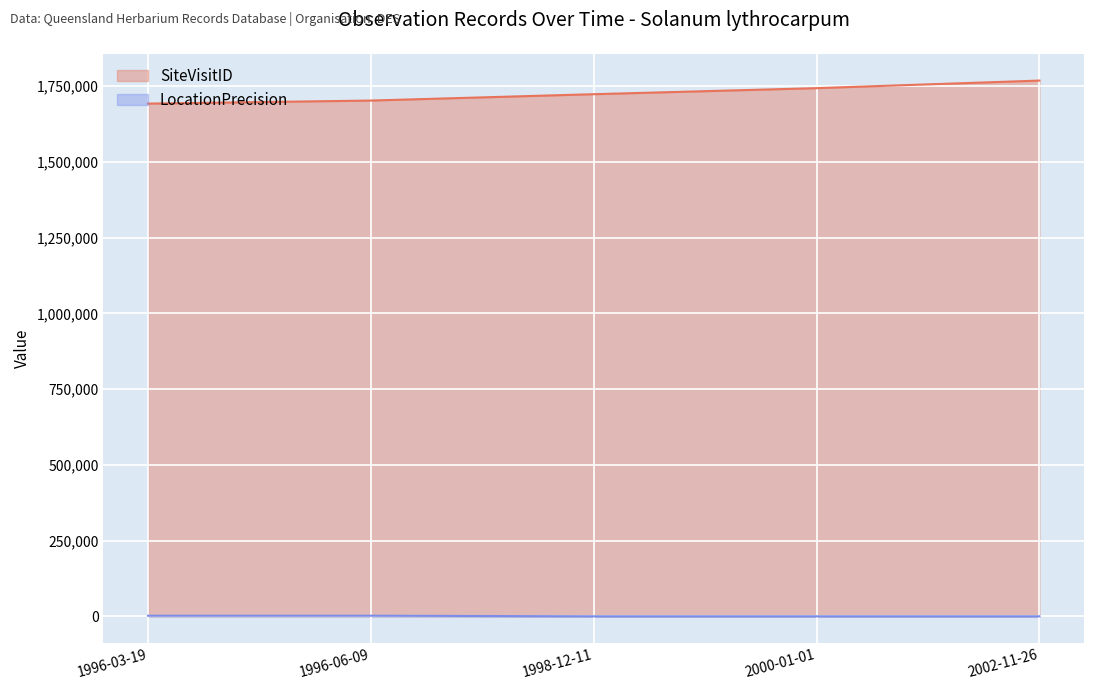

Rank the series at 1996-03-19 from highest to lowest value.

SiteVisitID, LocationPrecision